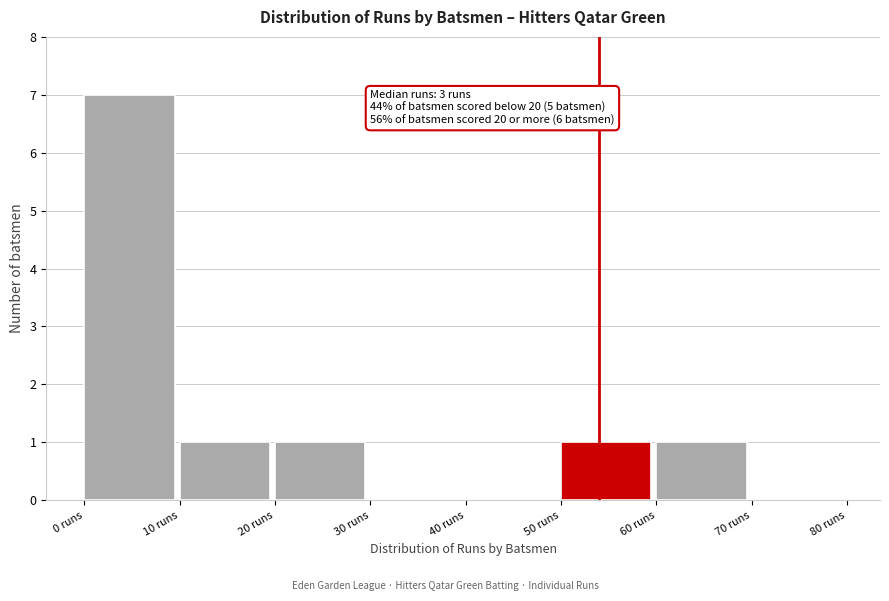

Over which range of the x-axis is the bar tallest?

0 to 10